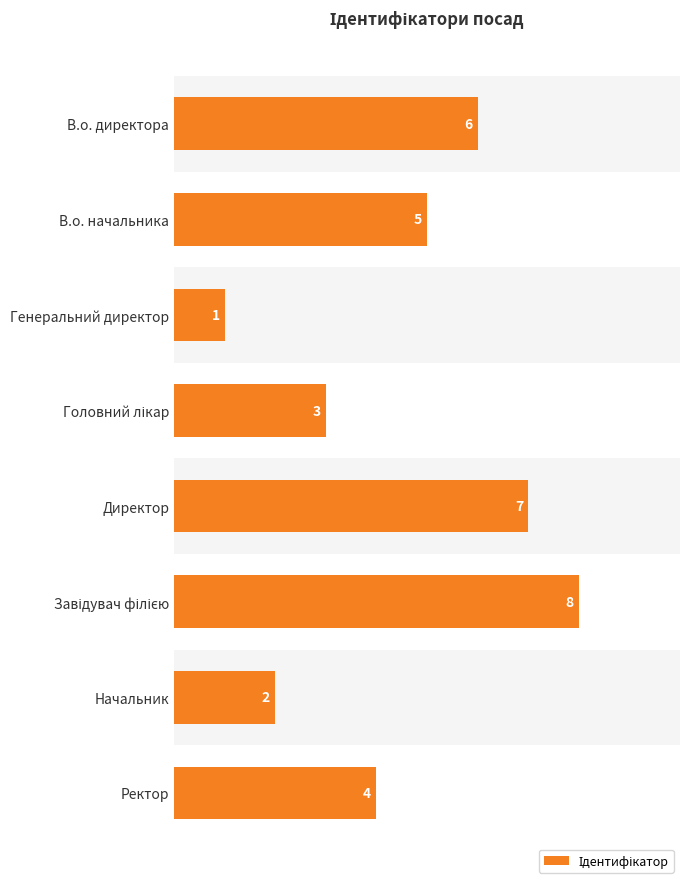

What position from the bottom is Начальник?

2